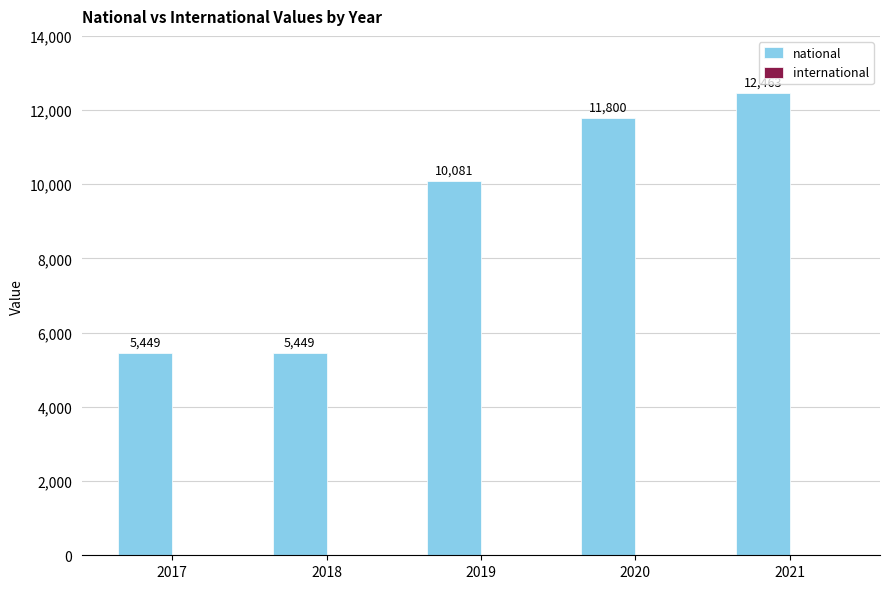

Is it true that the value at 2019 is 10081?

True